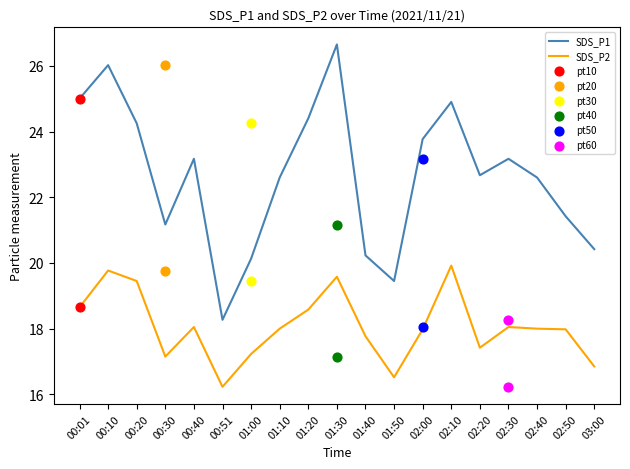

At how many categories does at least one series exceed 23?

9